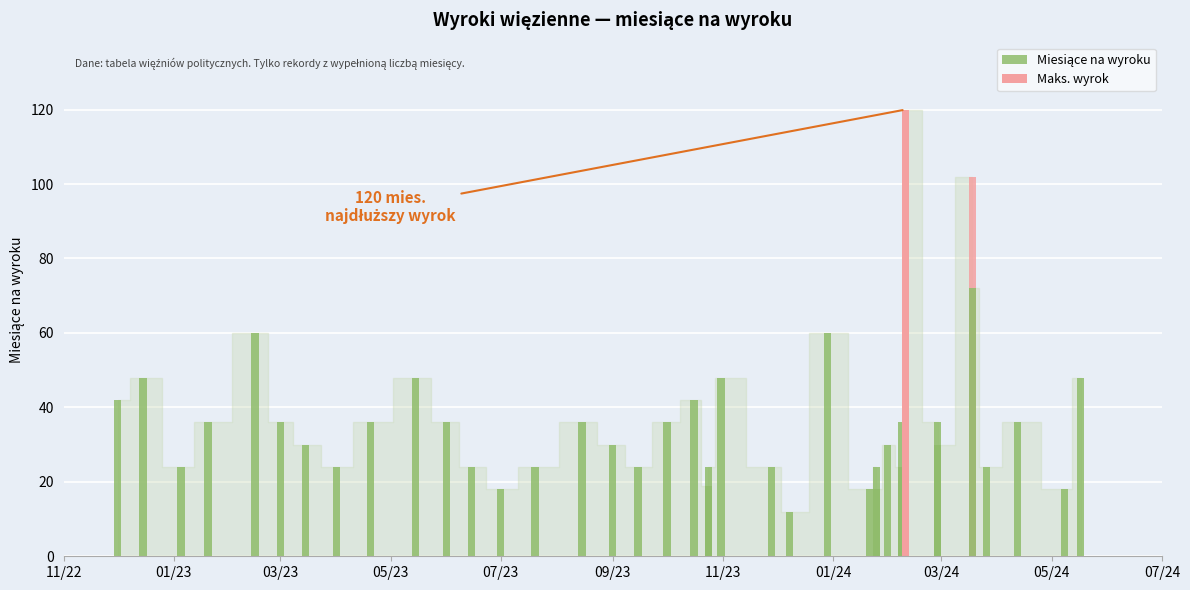

Is it true that the value at 11/22 is 26?

False